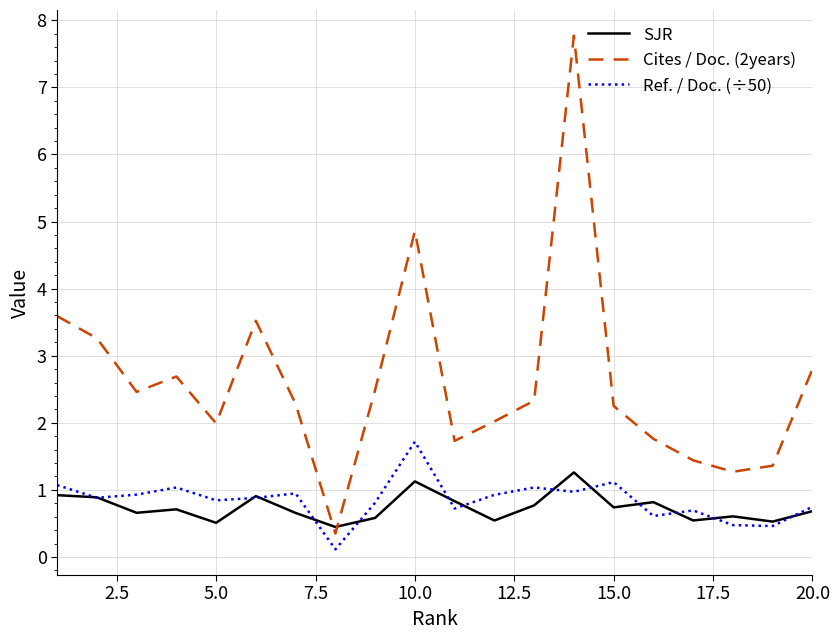

Which series has the largest range (max minus min)?

Cites / Doc. (2years)